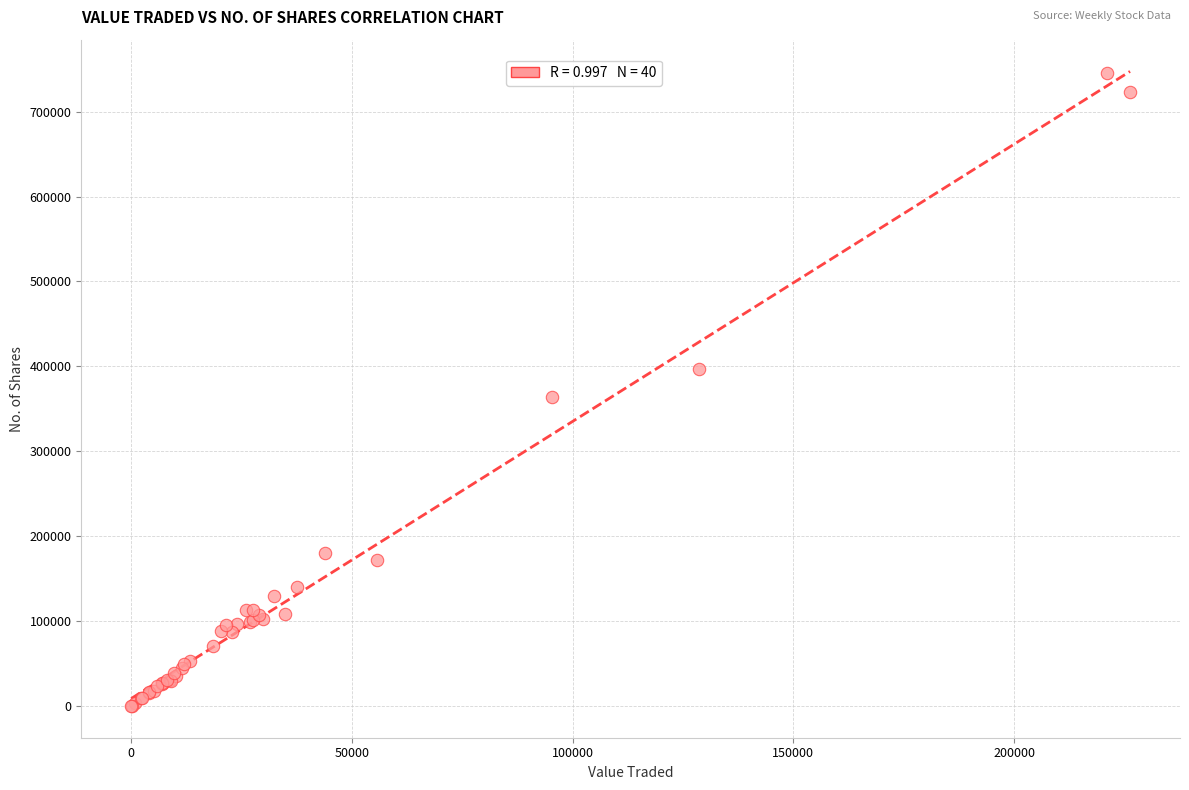

What Y value in the scatter plot is closest to 372715?

363679